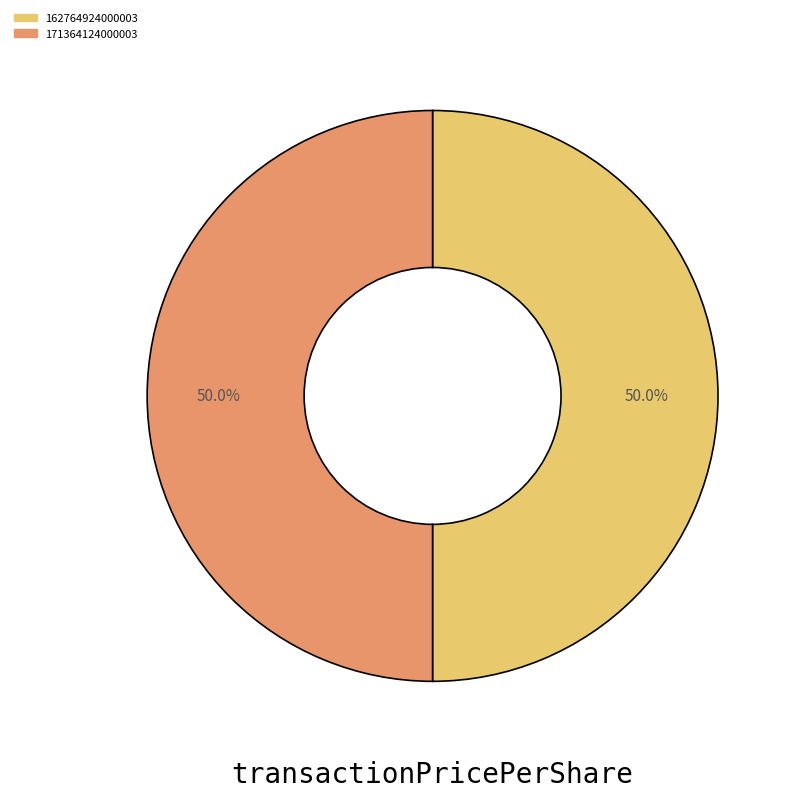

Combined, what portion of the pie is 162764924000003 and 171364124000003?

100.0%